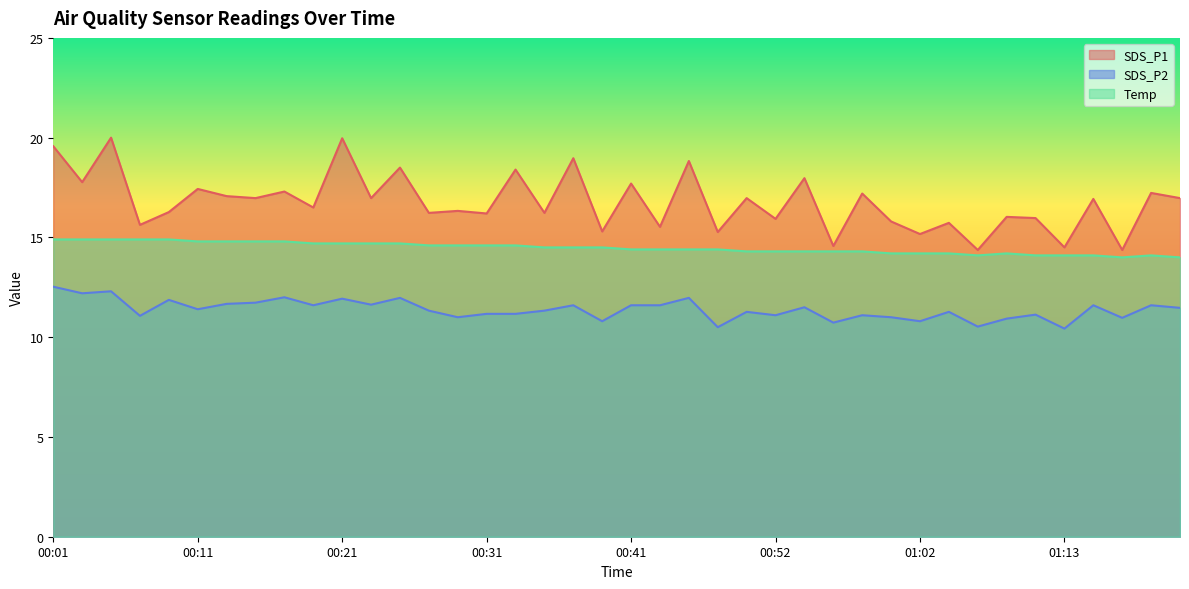

At 01:02, list the series in order from smallest to largest.

SDS_P2, Temp, SDS_P1